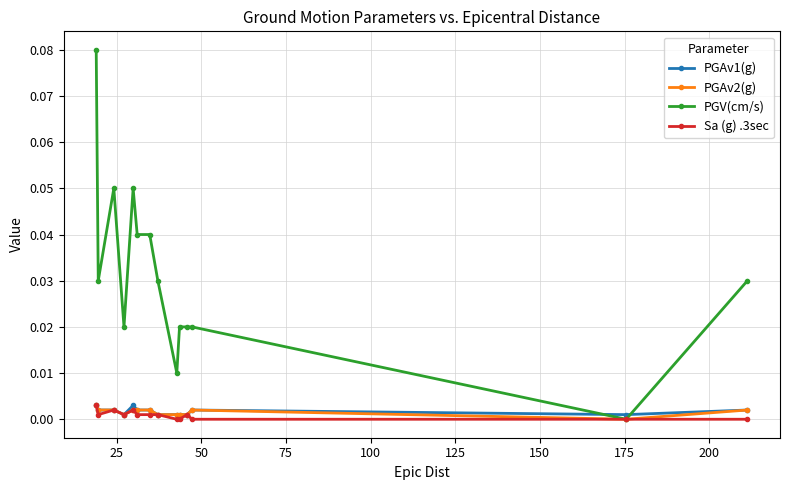

How many lines are shown in the chart?

4